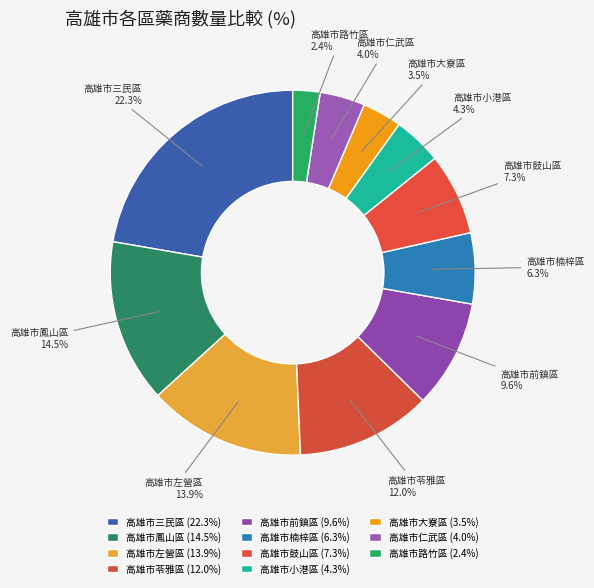

Approximately how many times larger is the value at 高雄市小港區 compared to 高雄市左營區?

0.3